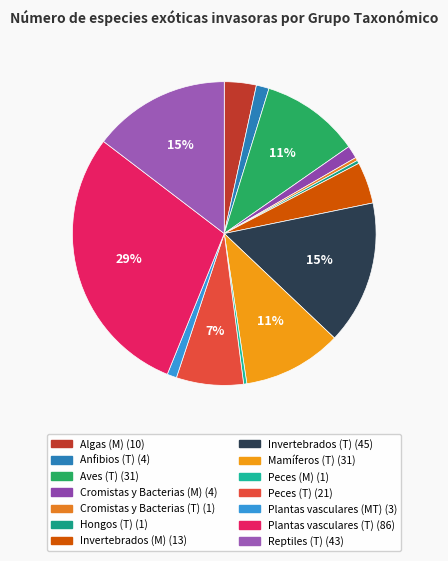

Is there any slice that represents more than half of the pie?

No